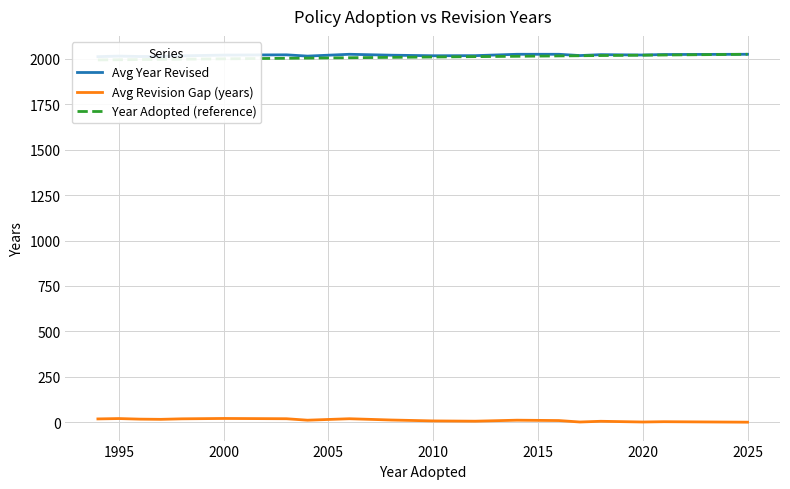

The value of Avg Revision Gap (years) at 2025 is 0.0. True or false?

True